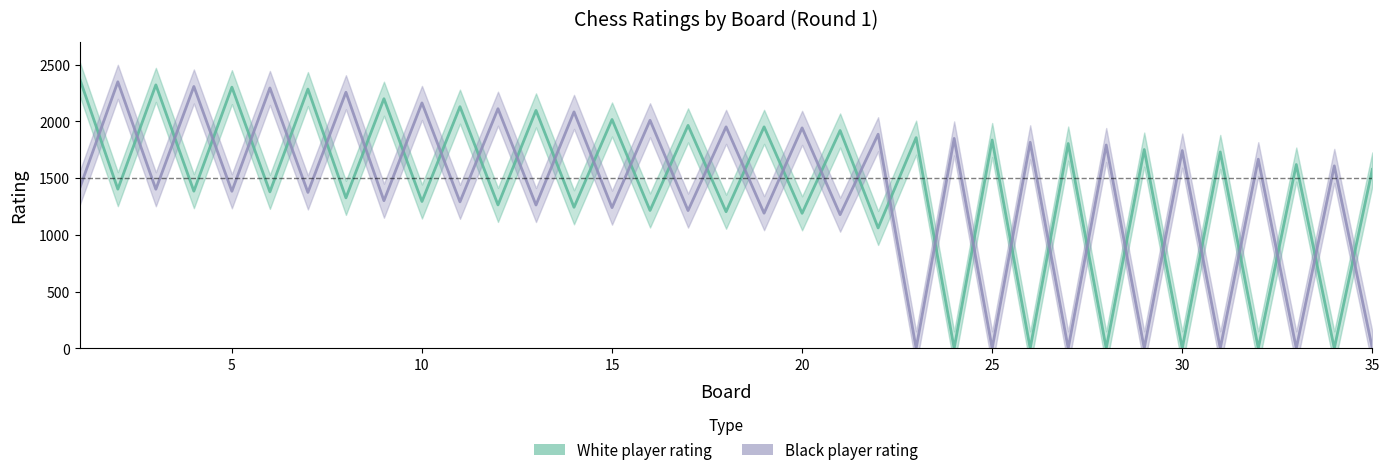

Reading right to left, extract all data points from this chart.

White player rating: 1577	0	1620	0	1731	0	1752	0	1805	0	1836	0	1857	1061	1920	1190	1952	1204	1965	1215	2017	1243	2097	1264	2130	1294	2200	1326	2285	1379	2302	1385	2322	1403	2372
Black player rating: 0	1608	0	1667	0	1743	0	1792	0	1816	0	1850	0	1887	1178	1943	1191	1952	1214	2010	1240	2084	1263	2112	1291	2163	1301	2257	1374	2295	1384	2308	1402	2349	1414